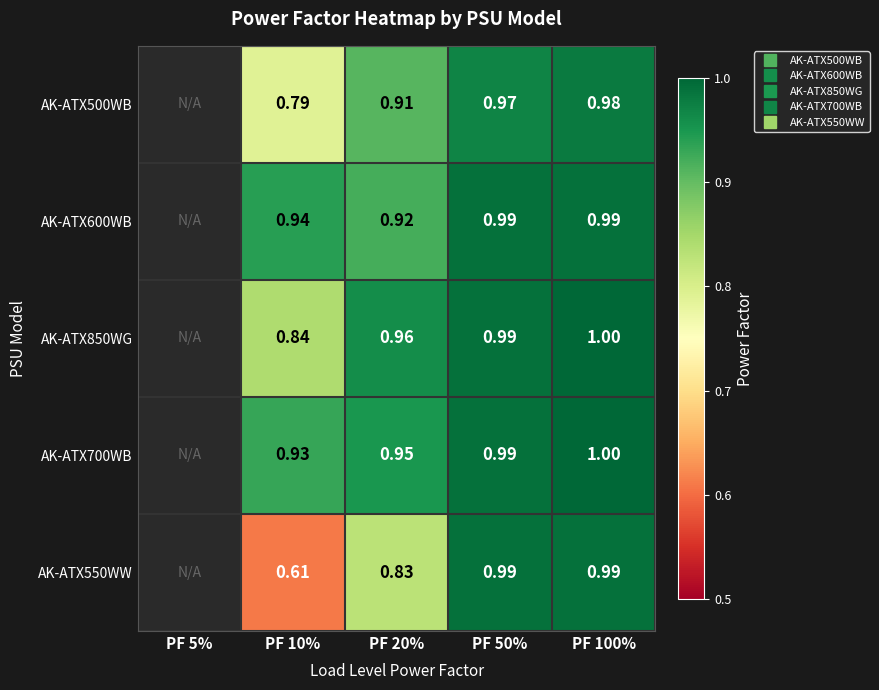

What is the maximum value shown in the chart?

1.0